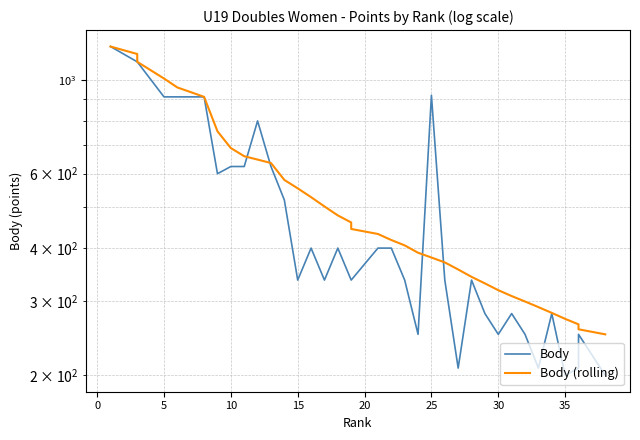

What is the difference between the maximum and second lowest values in the Body series?

1000